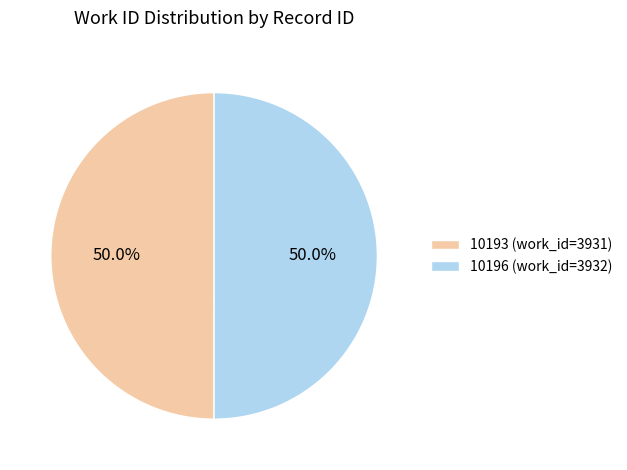

What is the ratio of the value at 10193 (work_id=3931) to the value at 10196 (work_id=3932)?

1.0